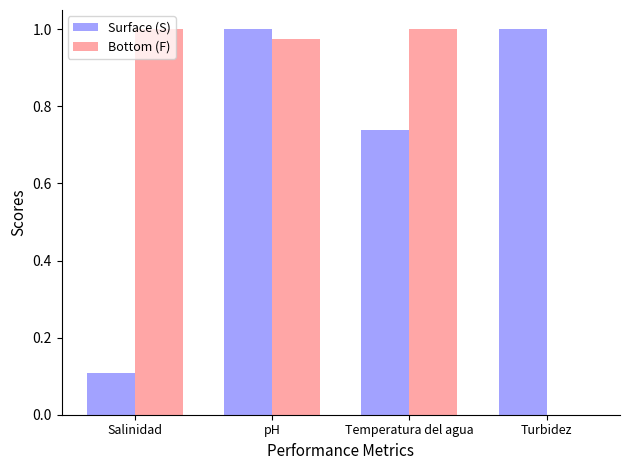

Count the Surface (S) values in the range 0 to 1.

4